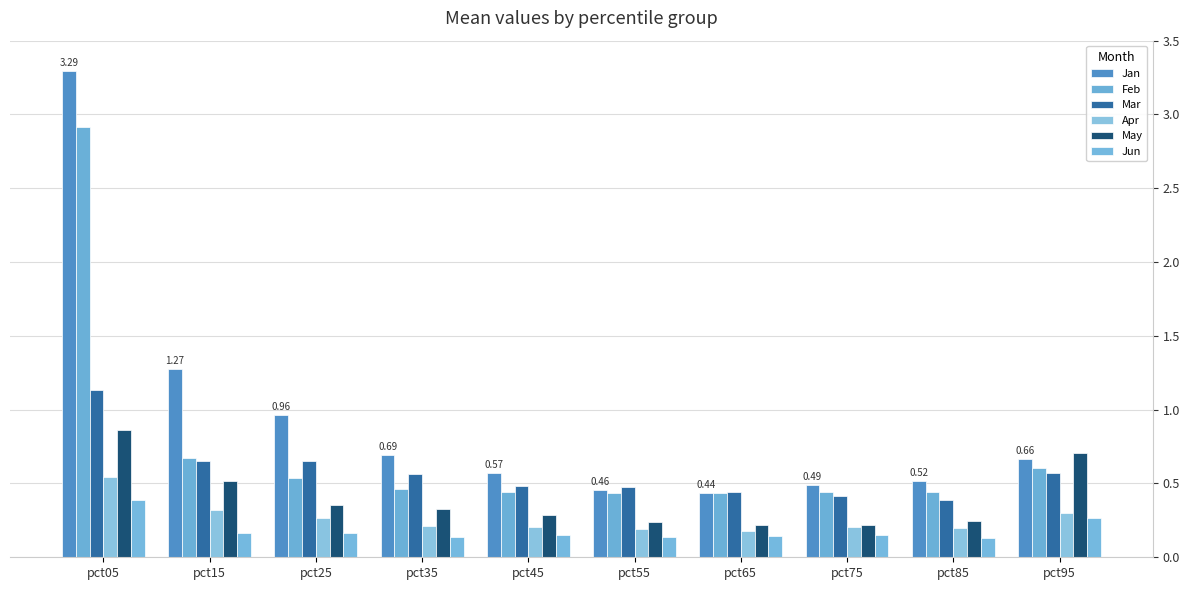

Count the number of categories in the chart.

10